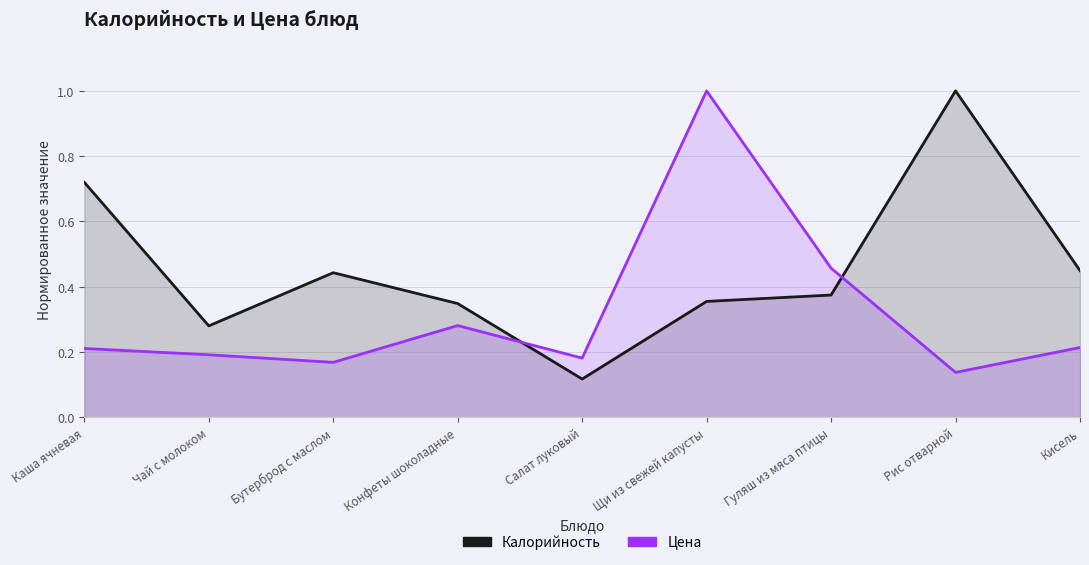

Where is Цена nearest to the value 0?

Рис отварной